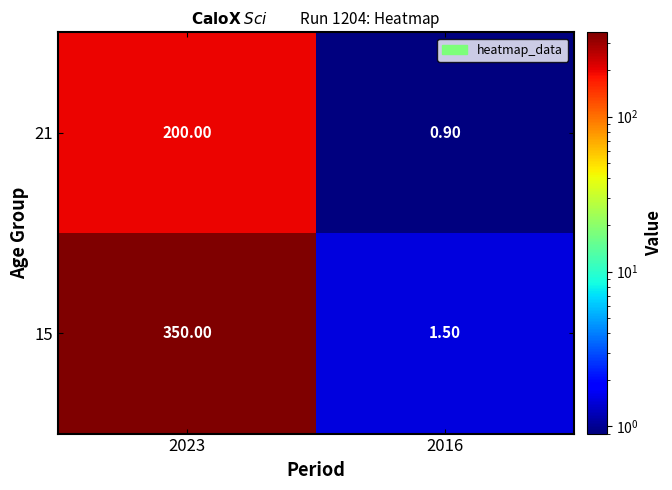

At how many categories does at least one series exceed 78?

1